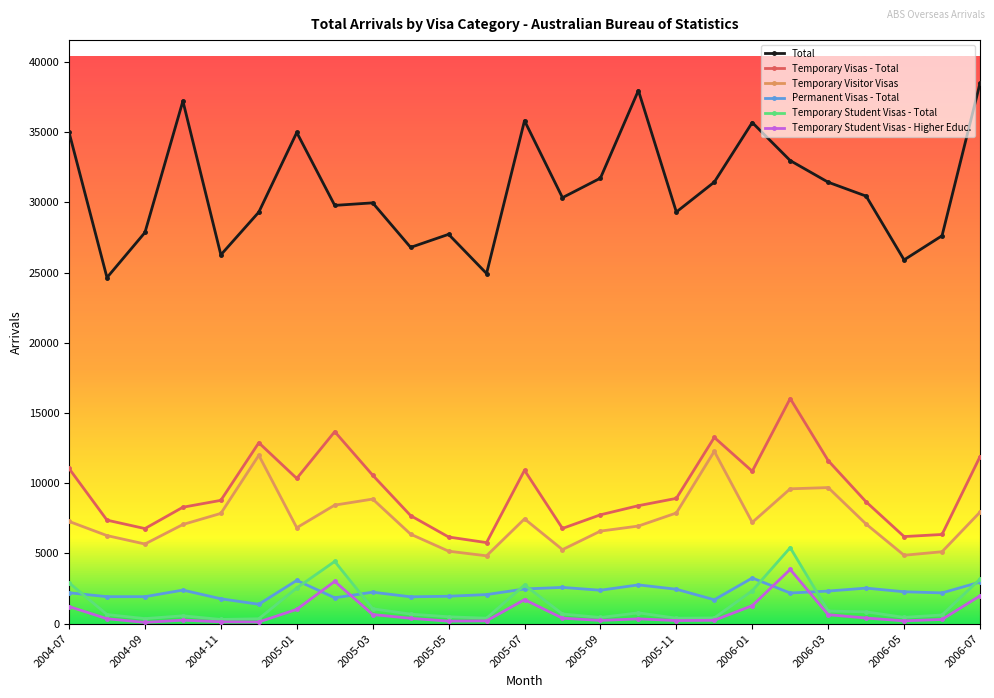

How many categories are shown in the chart?

25